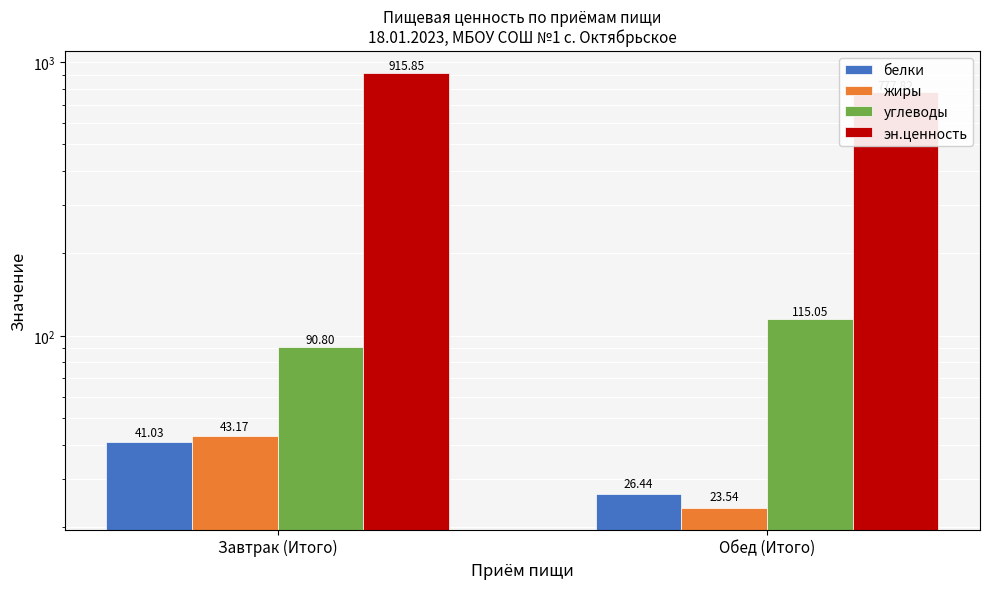

The углеводы series shows 115.0 at Обед (Итого). True or false?

True